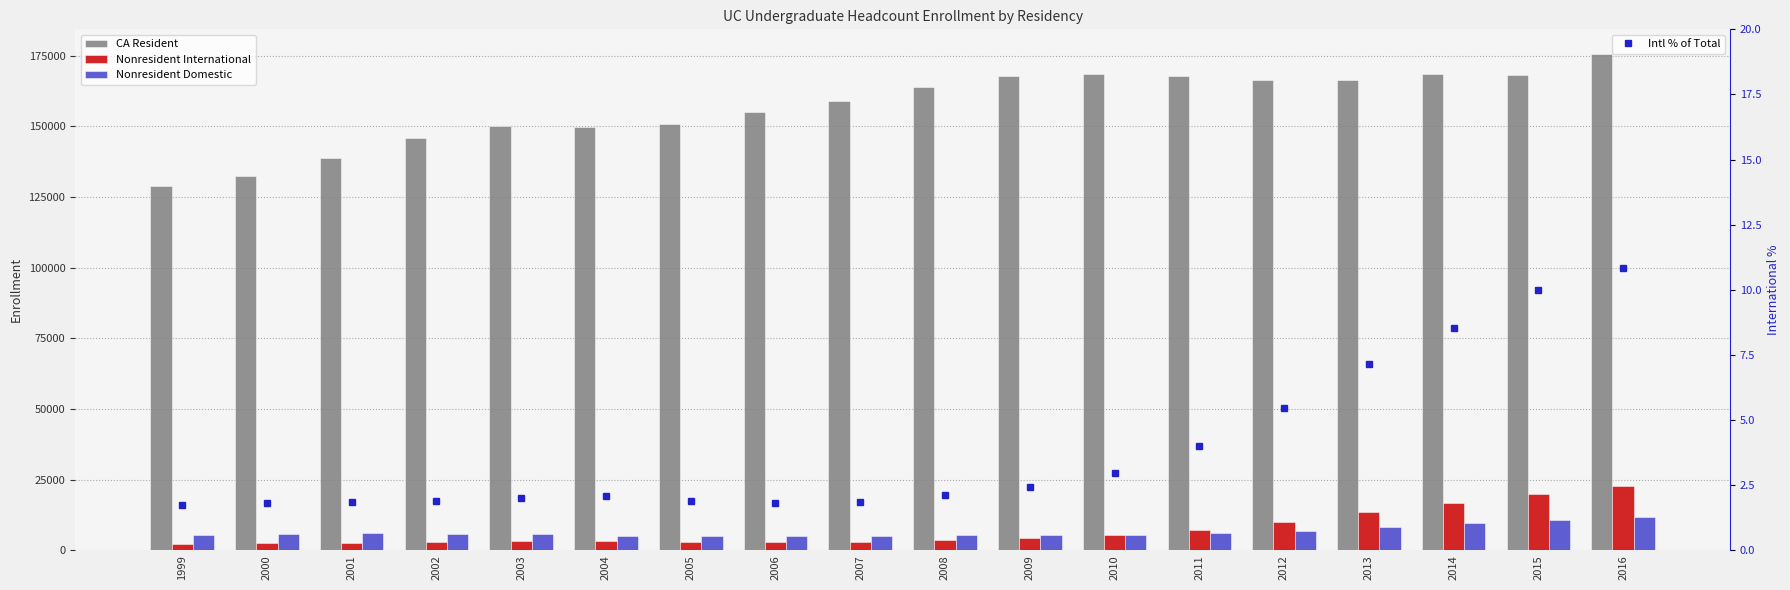

Reading left to right, transcribe all the data shown in this chart.

CA Resident: 1999=128781.0	2000=132458.0	2001=138735.0	2002=145702.0	2003=150177.0	2004=149630.0	2005=150777.0	2006=154951.0	2007=159055.0	2008=163774.0	2009=167901.0	2010=168622.0	2011=167890.0	2012=166269.0	2013=166254.0	2014=168624.0	2015=168134.0	2016=175497.0
Nonresident International: 1999=2375.0	2000=2582.0	2001=2737.0	2002=2921.0	2003=3178.0	2004=3304.0	2005=3005.0	2006=2961.0	2007=3090.0	2008=3690.0	2009=4278.0	2010=5290.0	2011=7250.0	2012=10036.0	2013=13419.0	2014=16601.0	2015=19877.0	2016=22814.0
Nonresident Domestic: 1999=5504.0	2000=5897.0	2001=6215.0	2002=5918.0	2003=5689.0	2004=5118.0	2005=4948.0	2006=5063.0	2007=5182.0	2008=5310.0	2009=5274.0	2010=5333.0	2011=6057.0	2012=6893.0	2013=8335.0	2014=9587.0	2015=10855.0	2016=11859.0
Intl % of Total: 1999=1.7	2000=1.8	2001=1.9	2002=1.9	2003=2.0	2004=2.1	2005=1.9	2006=1.8	2007=1.8	2008=2.1	2009=2.4	2010=3.0	2011=4.0	2012=5.5	2013=7.1	2014=8.5	2015=10.0	2016=10.9